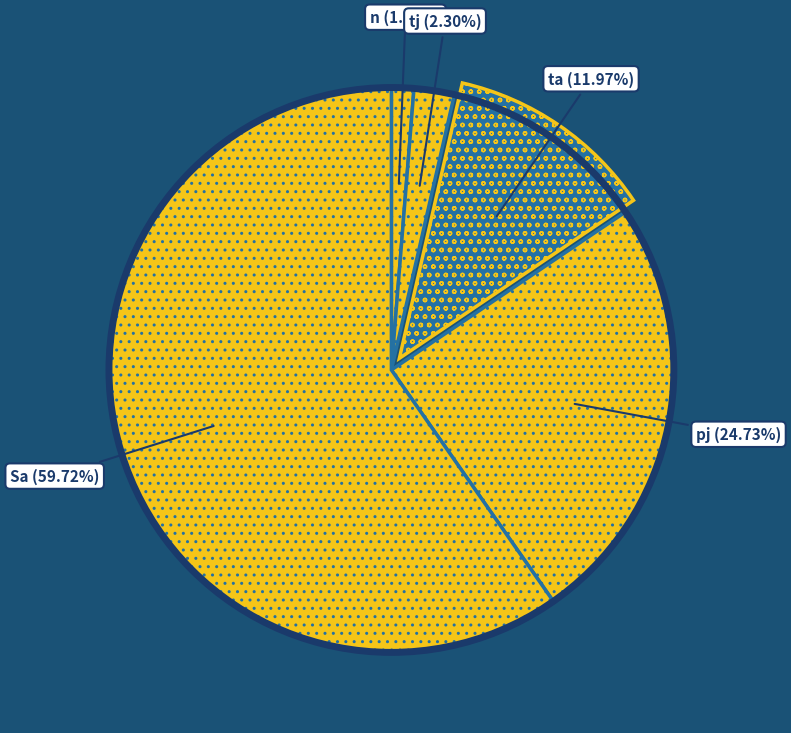

Does any single category account for the majority?

Yes